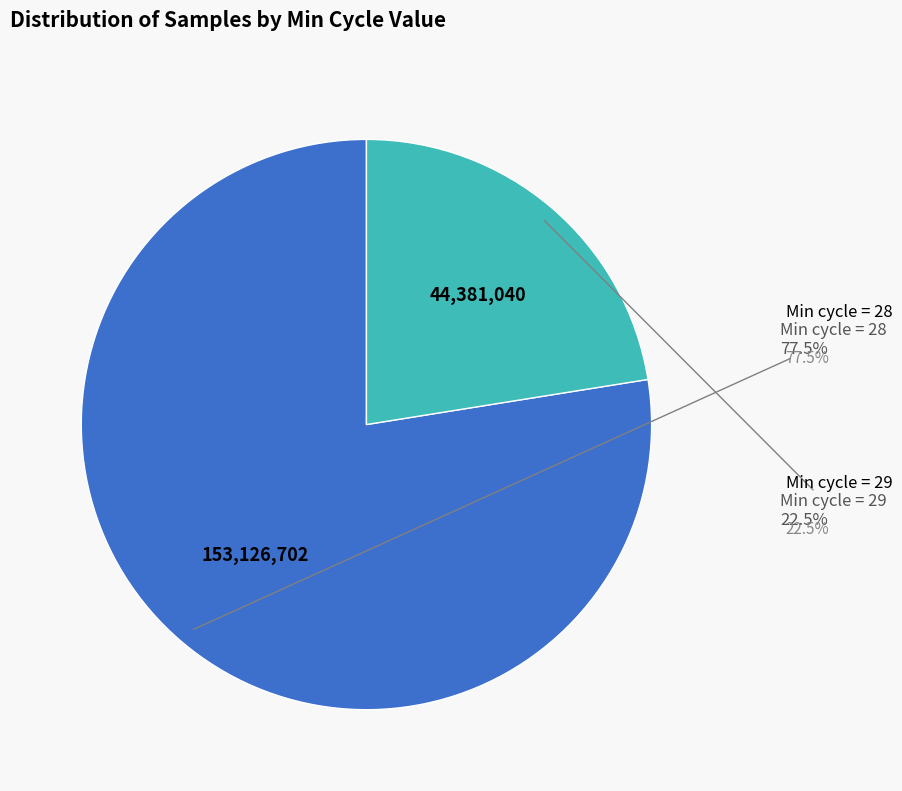

Count the number of slices in the pie.

2